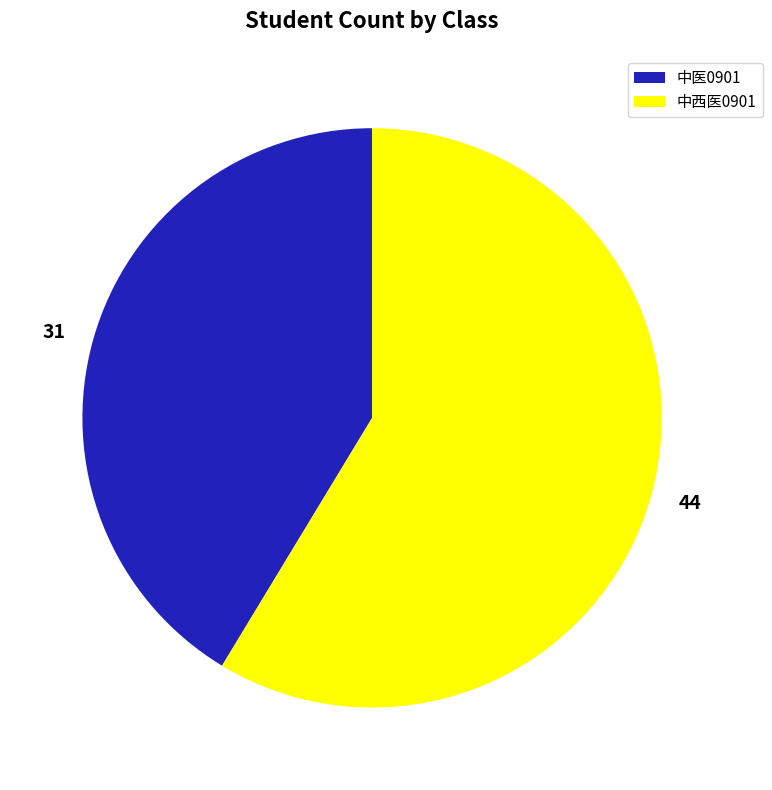

Which slice is the largest?

中西医0901